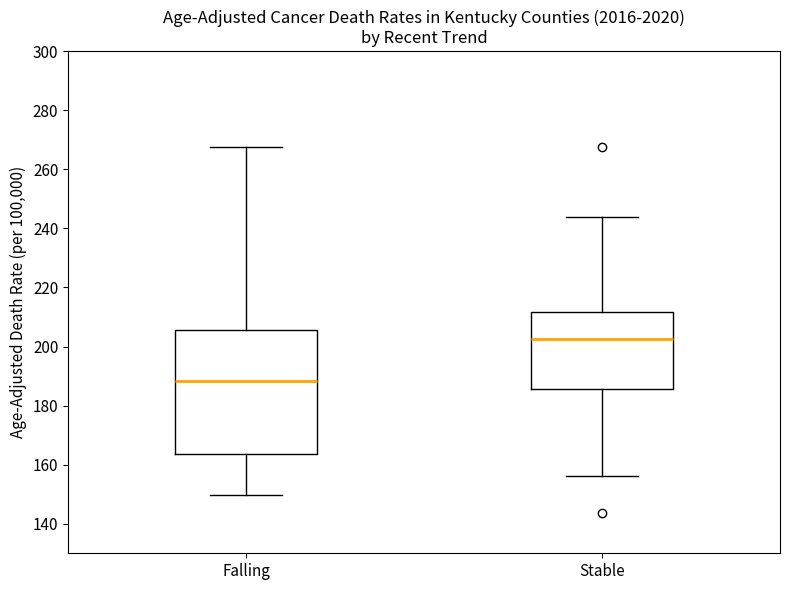

Reading left to right, transcribe this box plot: for each box, give where its median line is, the range the box spans, and where its two whiskers end, as read against the y-axis. The values are not printed on the chart, so give them approximately, as read against the axis.

Falling: median 188, box 164 to 206, whiskers 150 to 268
Stable: median 202, box 186 to 212, whiskers 156 to 244